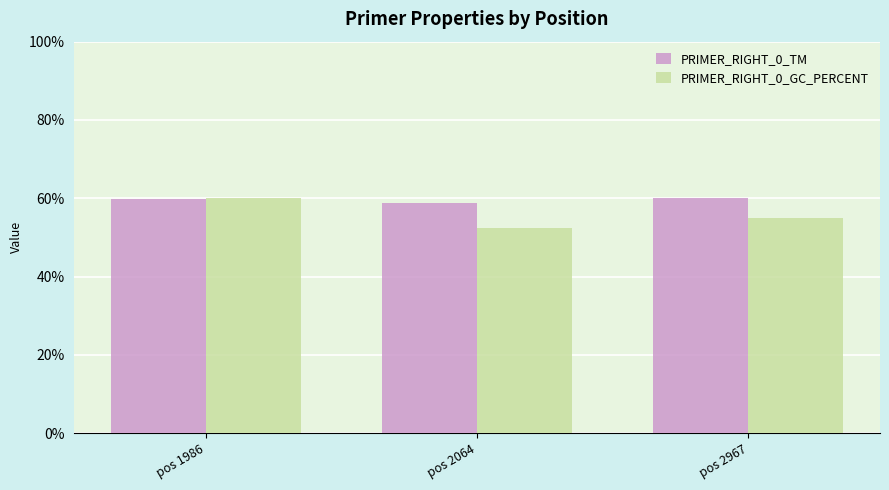

Rank the series at pos 2064 from lowest to highest value.

PRIMER_RIGHT_0_GC_PERCENT, PRIMER_RIGHT_0_TM